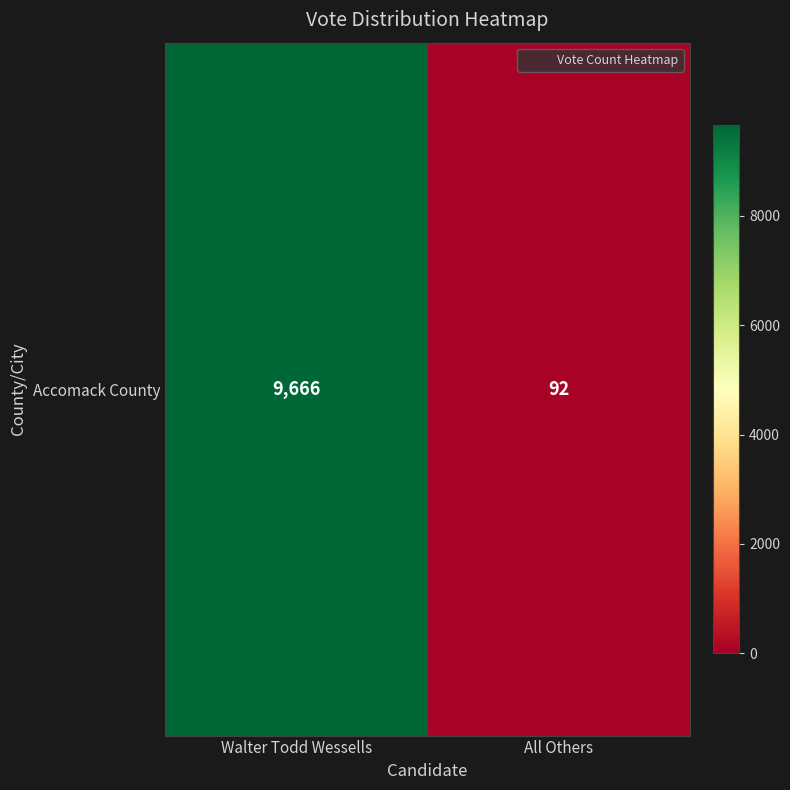

What is the sum of the values at Walter Todd Wessells and All Others?

9758